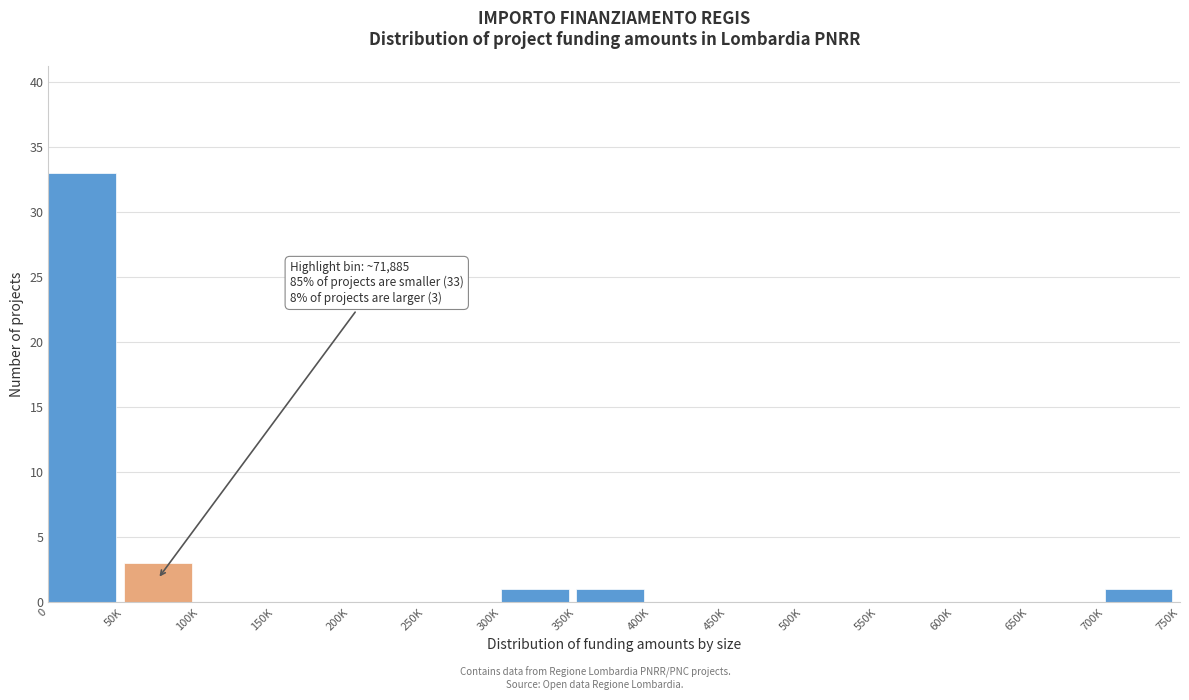

Reading right to left, list all the values displayed in this chart.

700K=1	650K=0	600K=0	550K=0	500K=0	450K=0	400K=0	350K=1	300K=1	250K=0	200K=0	150K=0	100K=0	50K=3	0=33